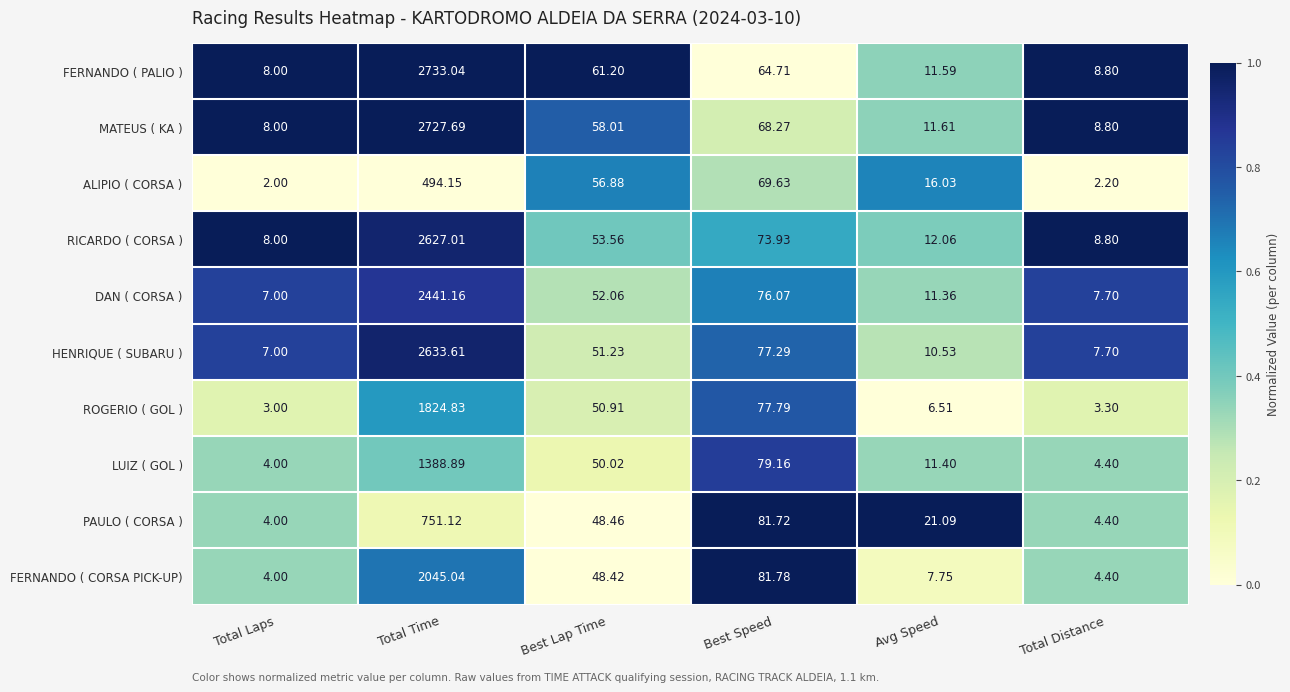

What is the spread (max minus min) of values at Total Time?

2238.9